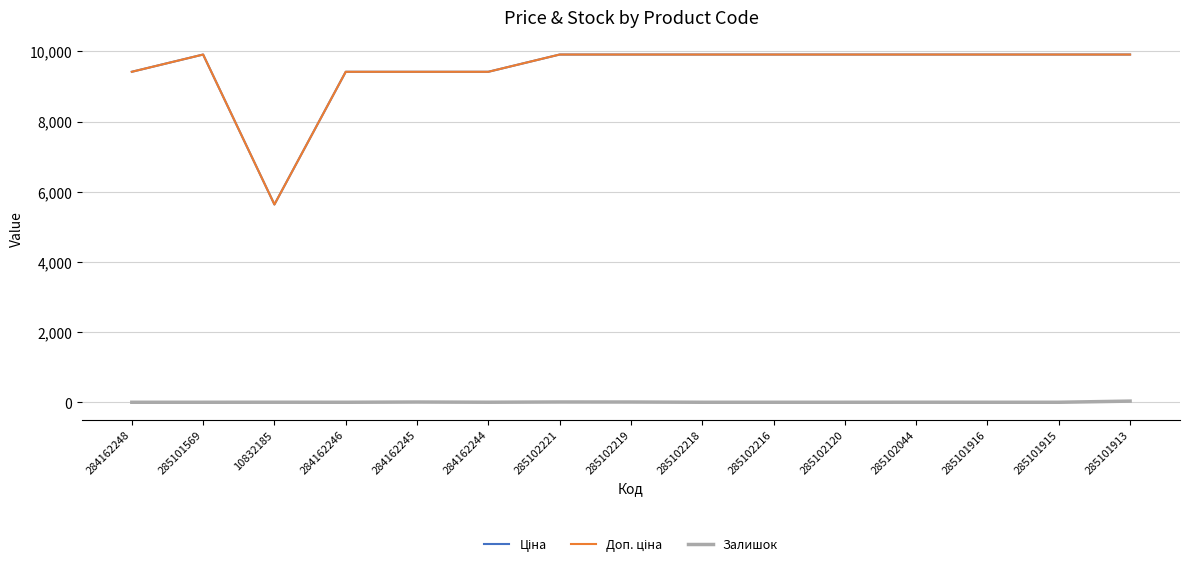

True or false: Ціна and Доп. ціна intersect in this chart.

False